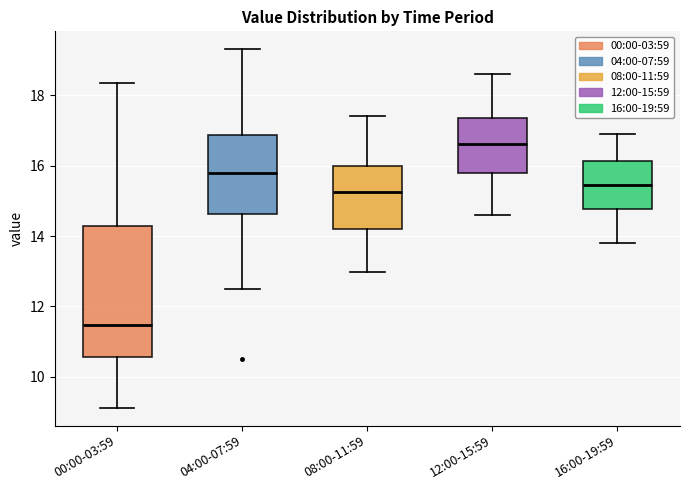

Reading left to right, read every box against the y-axis: the position of its median line, the range the box covers, and the ends of its whiskers. The values are not printed on the chart, so give them approximately, as read against the axis.

00:00-03:59: median 11.4, box 10.6 to 14.2, whiskers 9.2 to 18.4
04:00-07:59: median 15.8, box 14.6 to 16.8, whiskers 12.6 to 19.4
08:00-11:59: median 15.2, box 14.2 to 16.0, whiskers 13.0 to 17.4
12:00-15:59: median 16.6, box 15.8 to 17.4, whiskers 14.6 to 18.6
16:00-19:59: median 15.4, box 14.8 to 16.2, whiskers 13.8 to 17.0